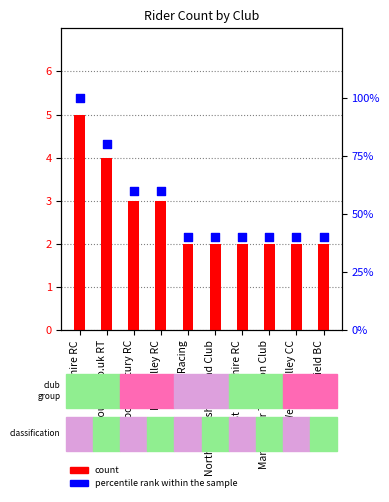

Is the value of count at North Lancashire Road Club greater than the value of percentile rank within the sample at Anfield BC?

No